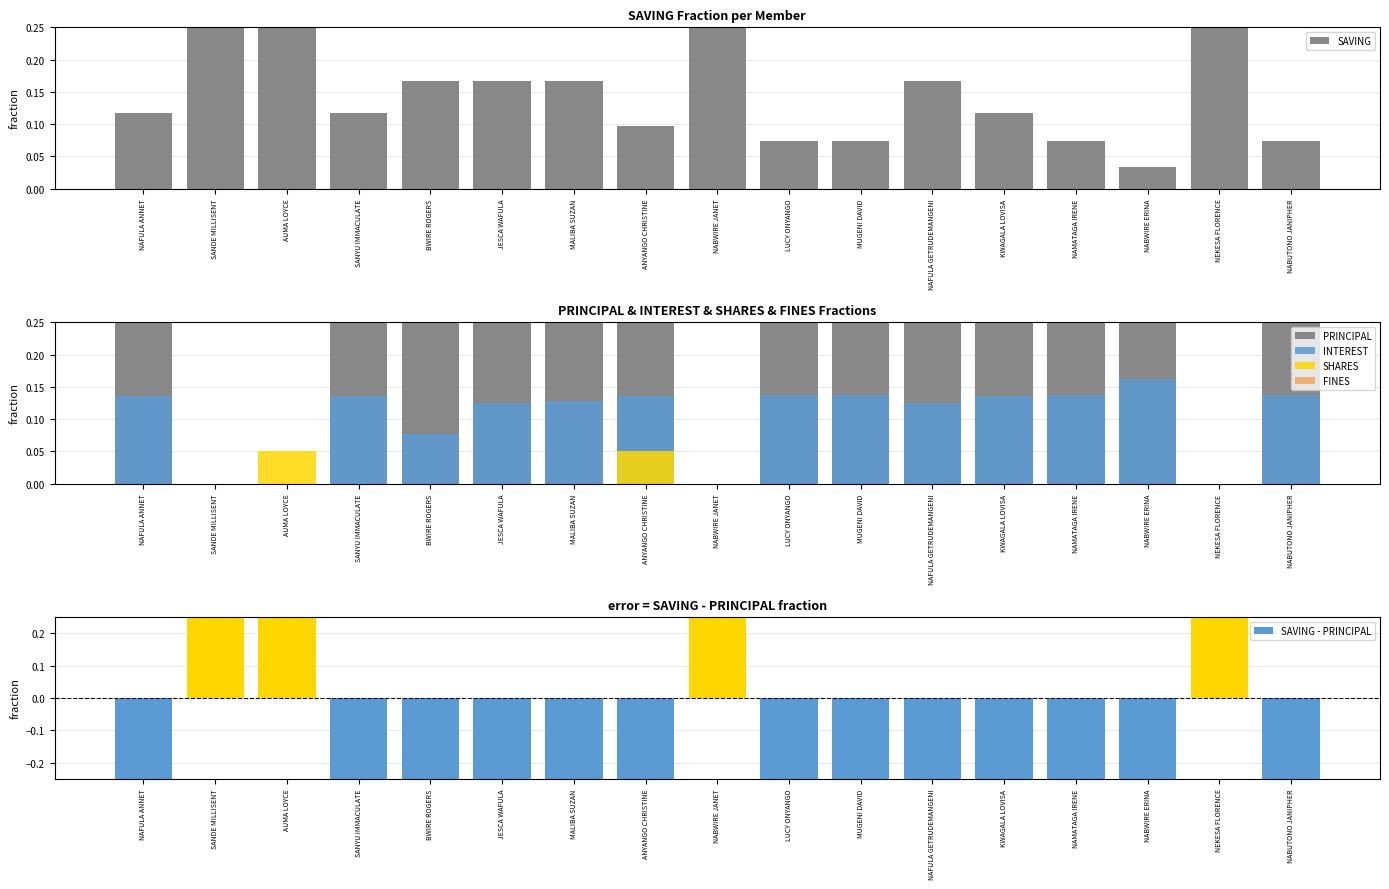

Is the value of SHARES at NABWIRE ERINA greater than the value of INTEREST at SANYU IMMACULATE?

No